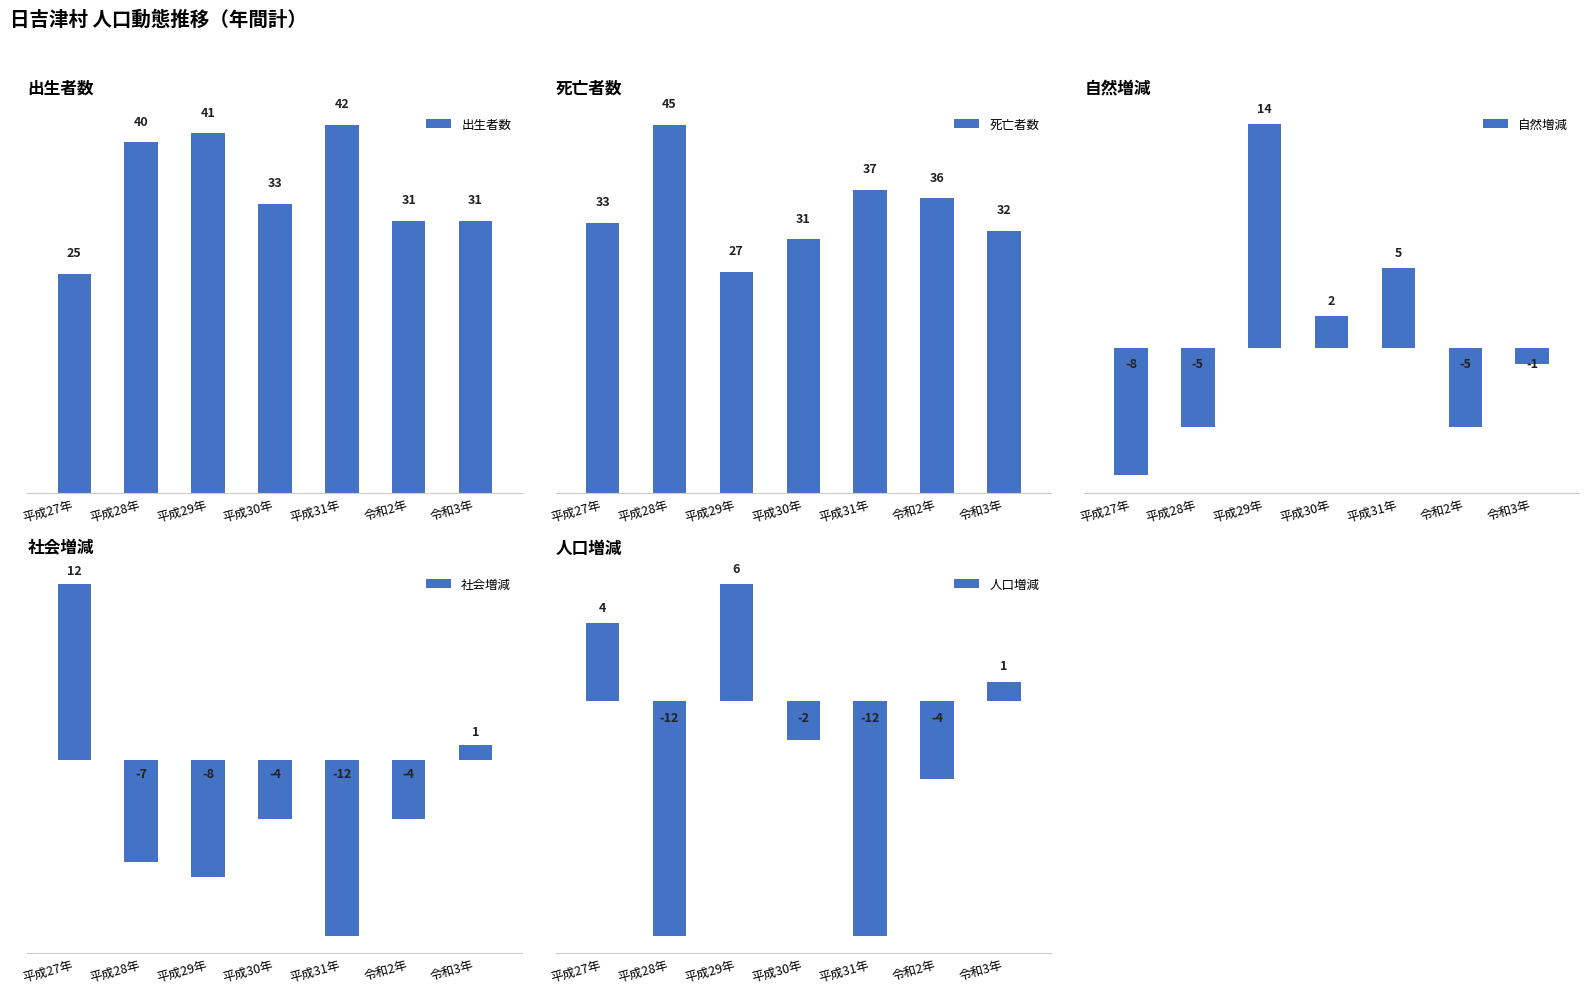

What is the sum of the 自然増減 values at 平成30年 and 平成29年?

16